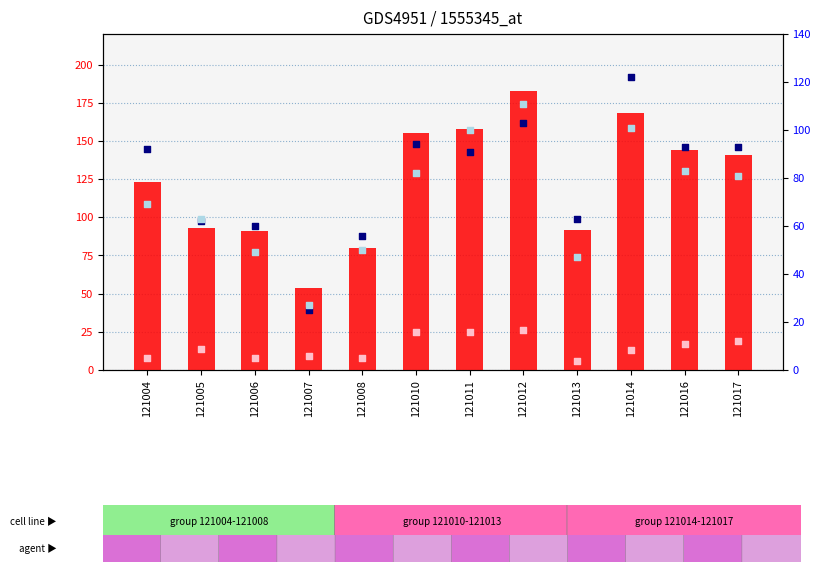

What is the total value across all series at 121016?

337